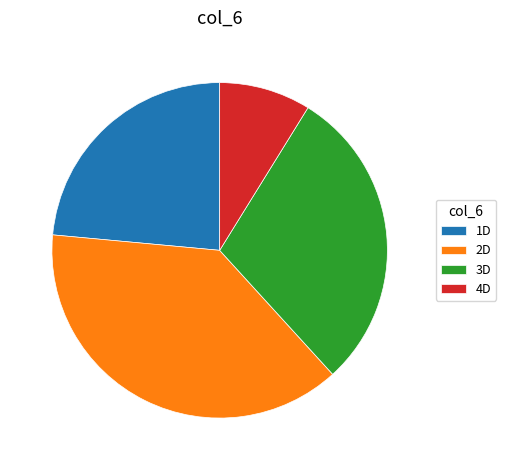

True or false: 4D accounts for 9% of the total.

True